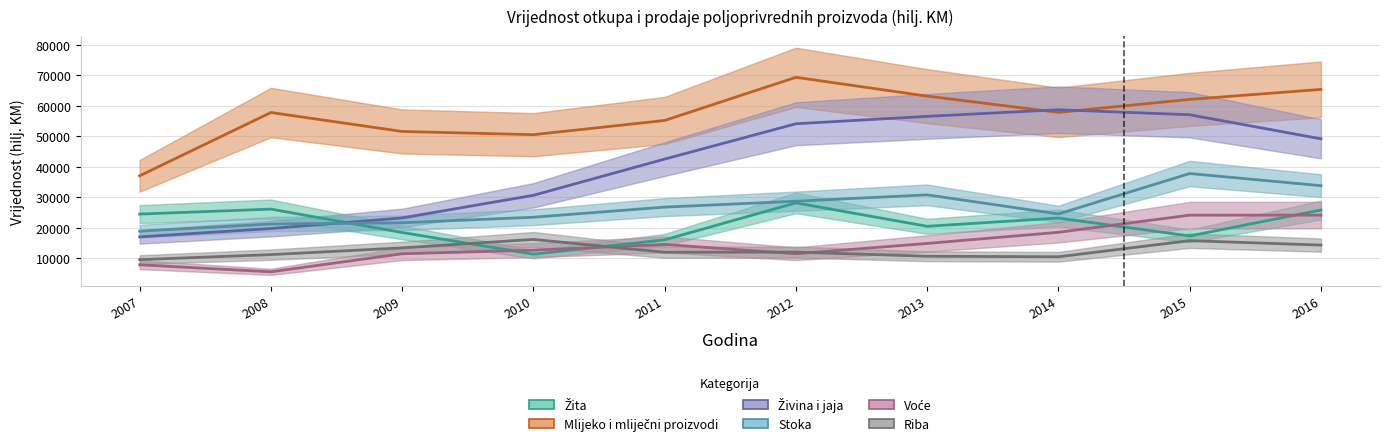

Where is Žita nearest to the value 19783?

2013